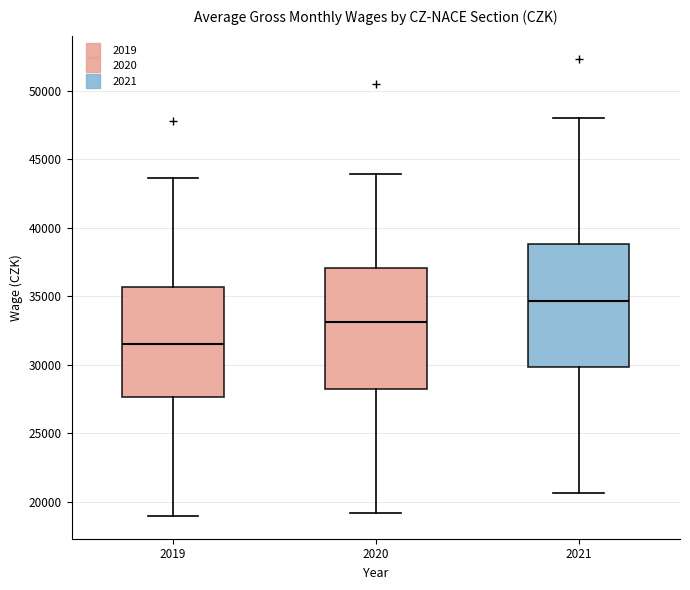

Where is the lower edge of the box at x = 2019 on the y-axis? The values are not printed on the chart, so give them approximately, as read against the axis.

27500